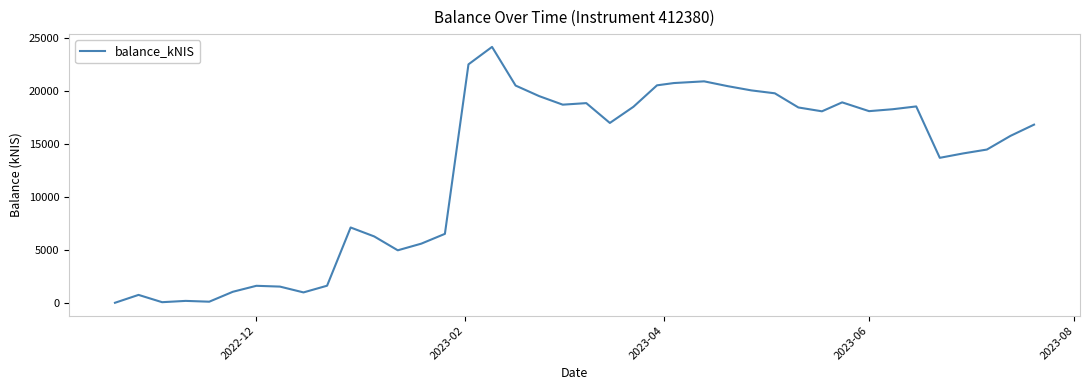

What is the value of the 33rd point from the left?

18132.1